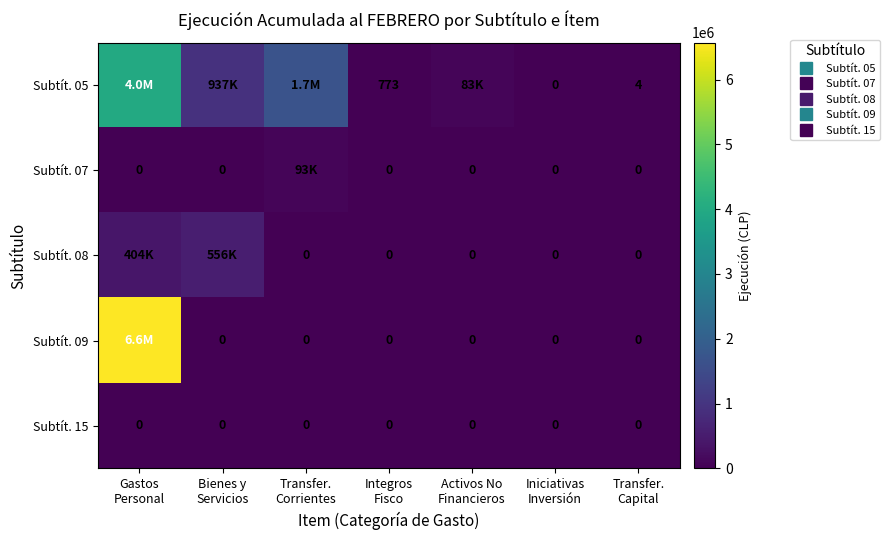

Rank the categories by Subtít. 09 value from highest to lowest.

Gastos Personal, Bienes y Servicios, Transfer. Corrientes, Integros Fisco, Activos No Financieros, Iniciativas Inversión, Transfer. Capital